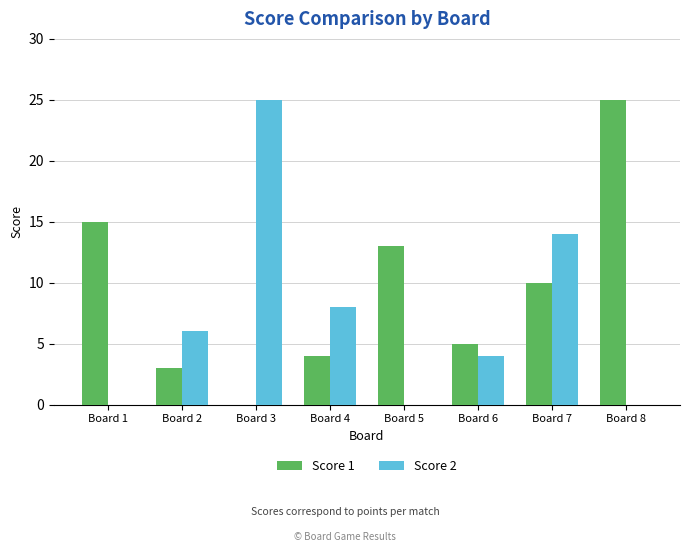

What is the sum of all Score 2 values?

57